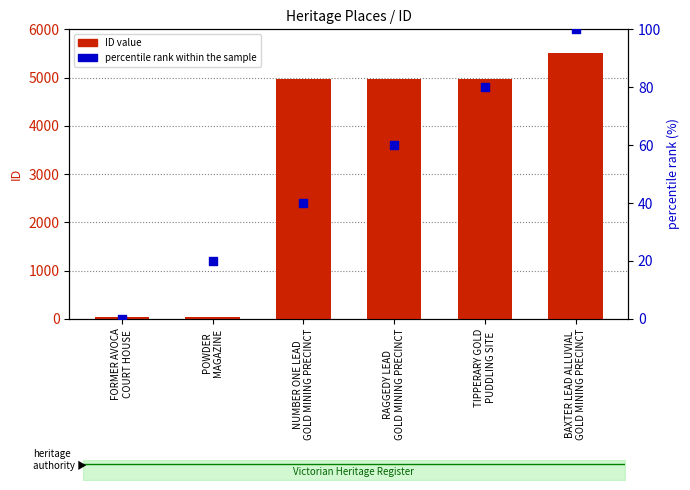

Which series reaches the minimum Y coordinate?

percentile rank within the sample